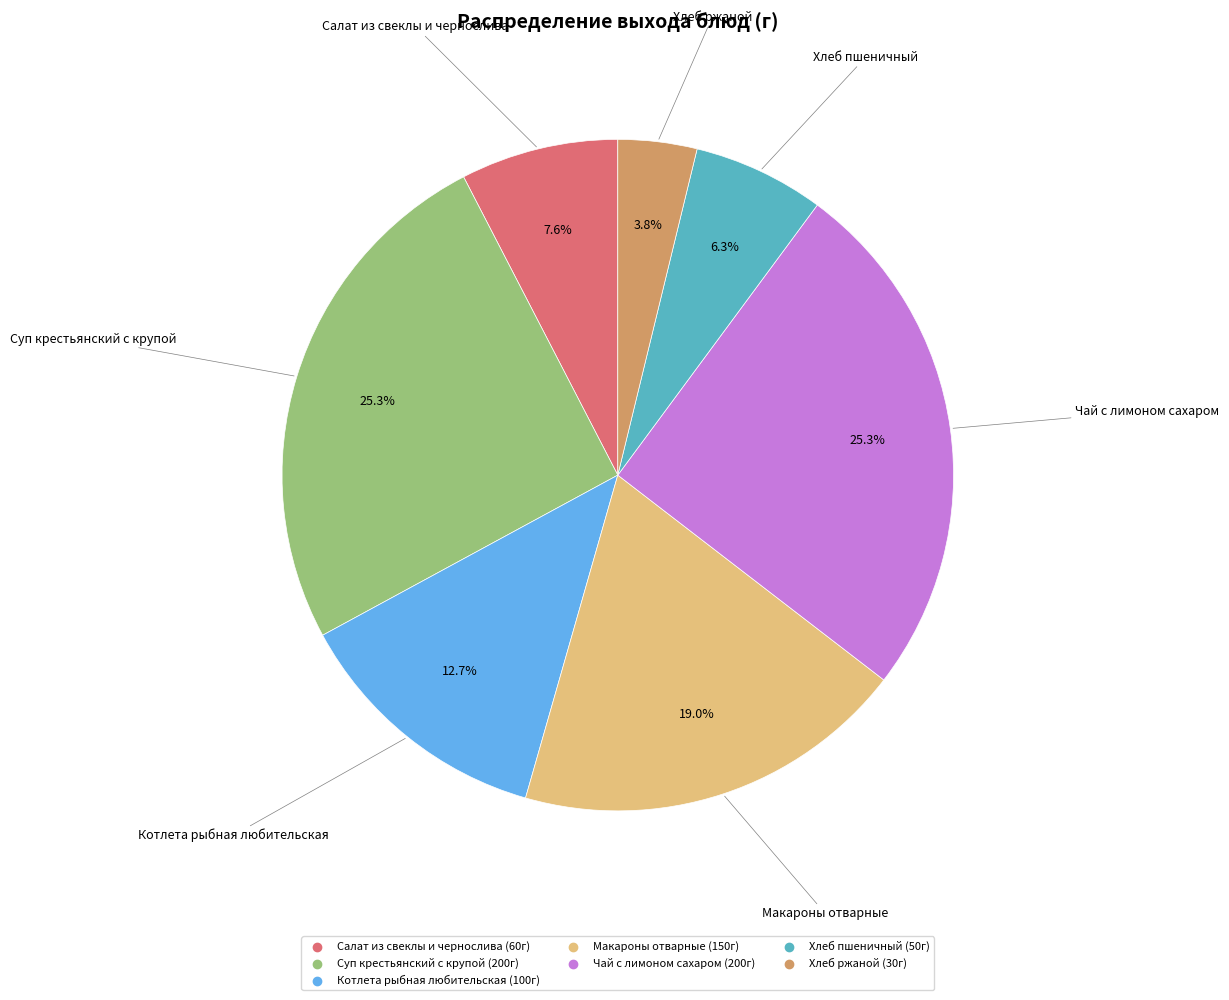

What percentage do Салат из свеклы и чернослива and Котлета рыбная любительская together represent?

20.3%